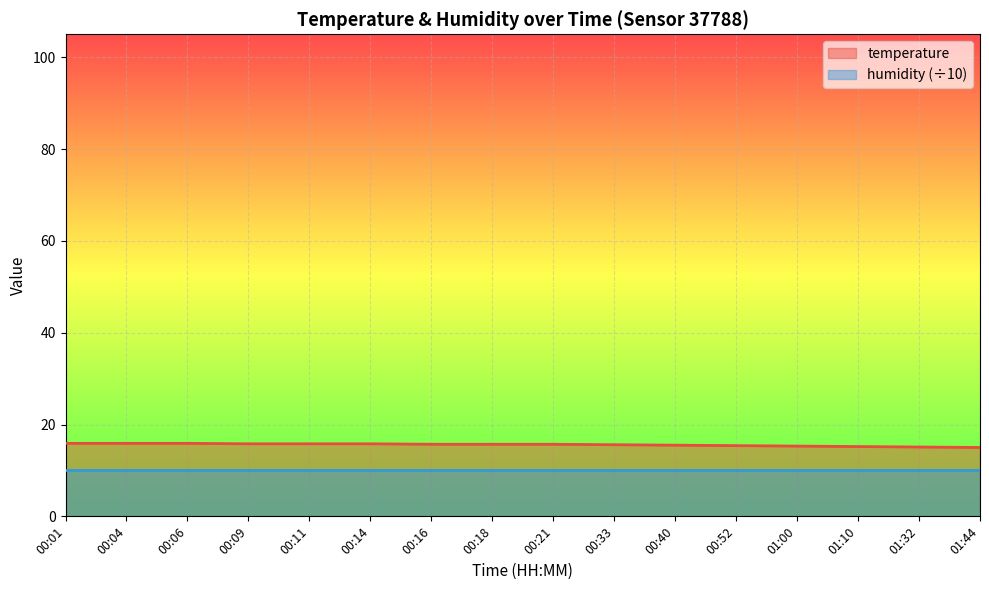

List the labels in order of value, smallest first.

01:44, 01:32, 01:10, 01:00, 00:52, 00:40, 00:33, 00:16, 00:18, 00:21, 00:09, 00:11, 00:14, 00:01, 00:04, 00:06